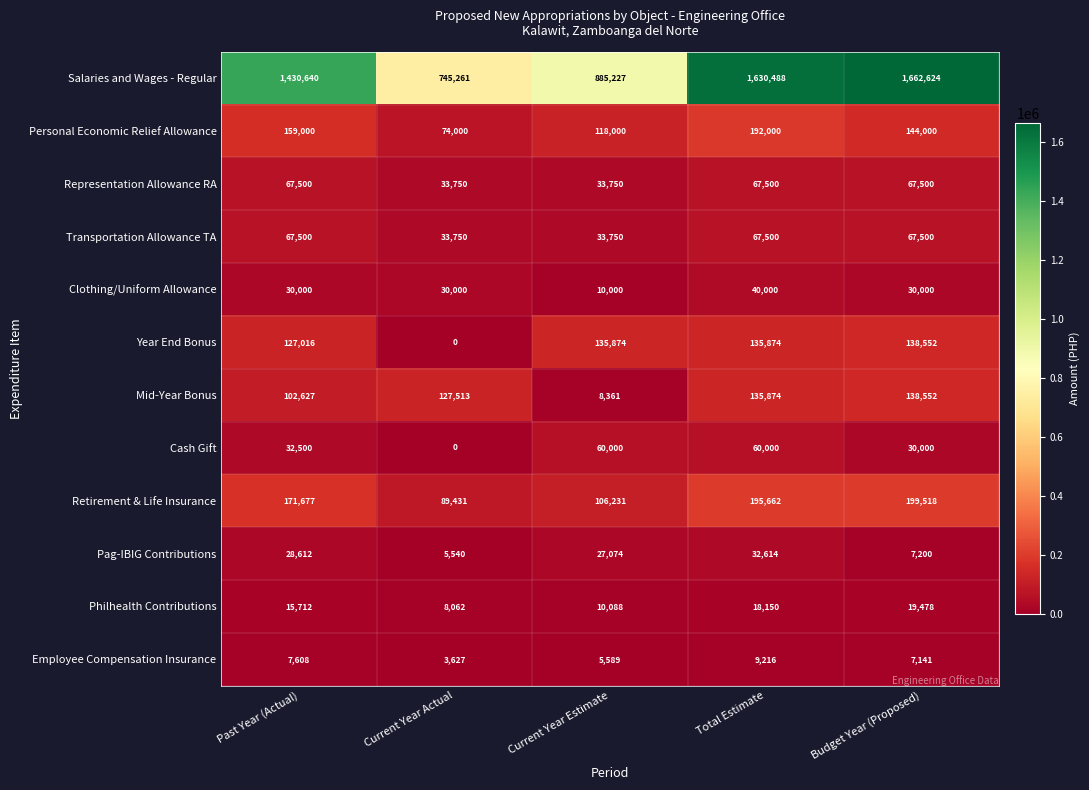

What is the sum of the Year End Bonus values at Budget Year (Proposed) and Past Year (Actual)?

265568